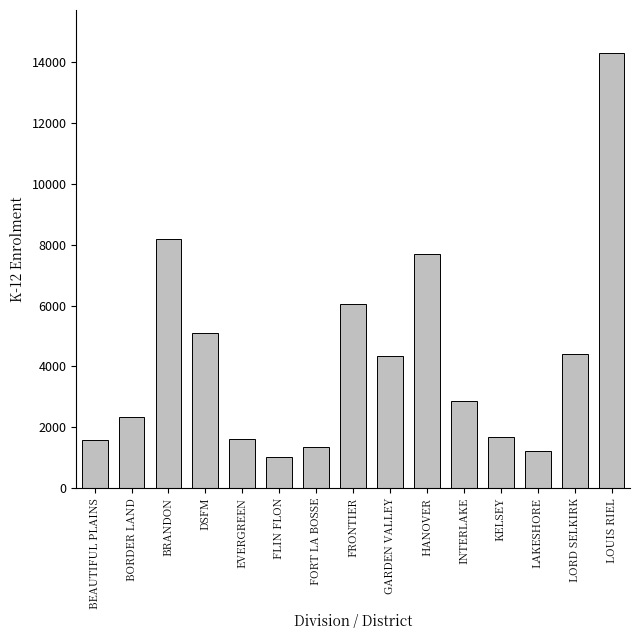

Where does the data first go above 2859?

BRANDON